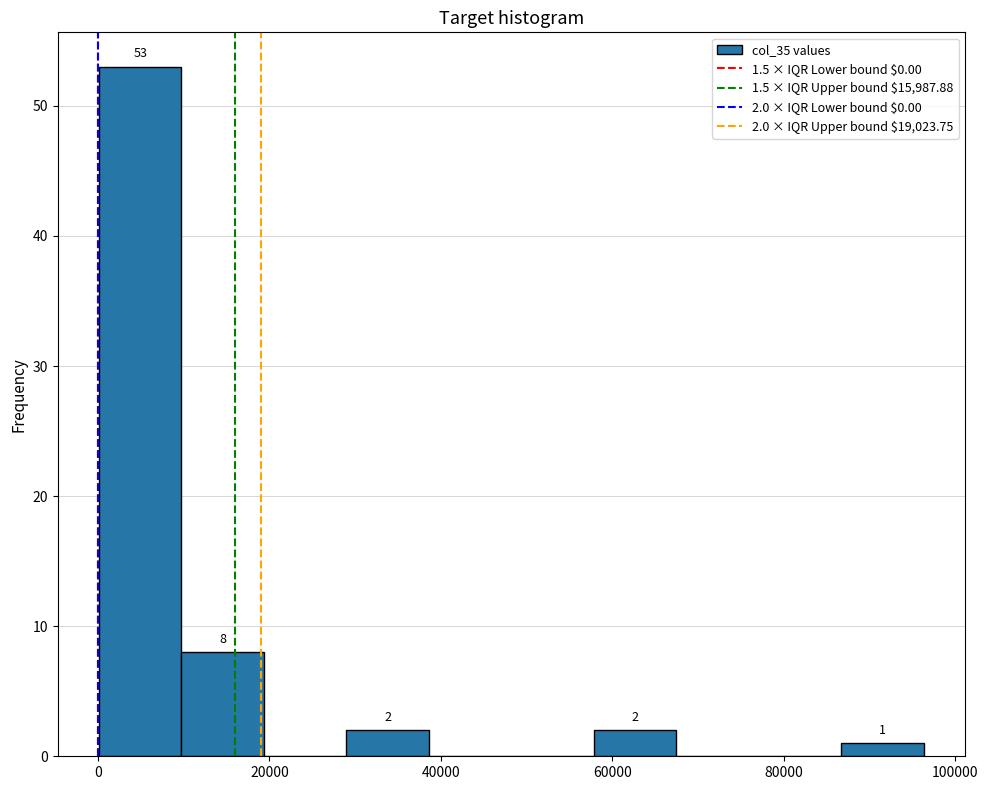

Over which range of the x-axis is the bar tallest?

0 to 10000